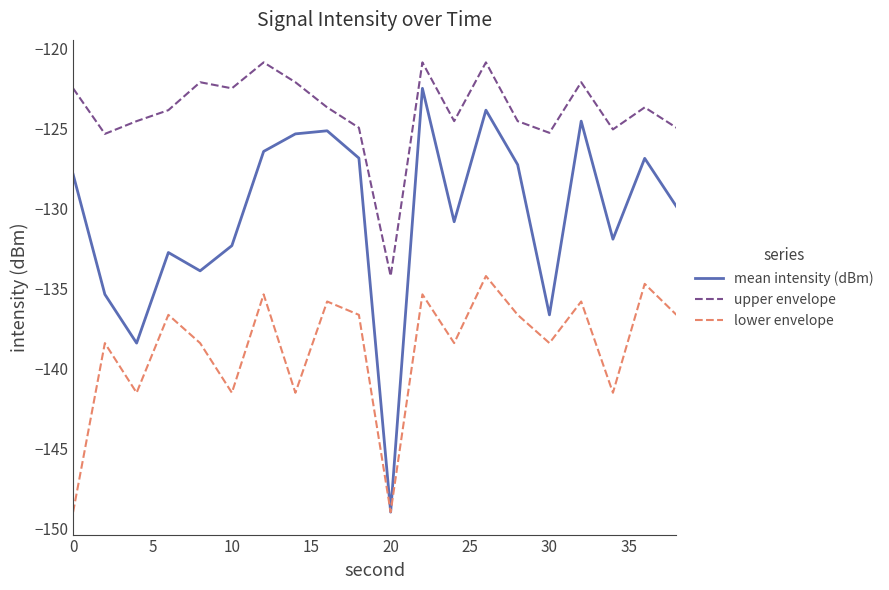

How many lines are shown in the chart?

3